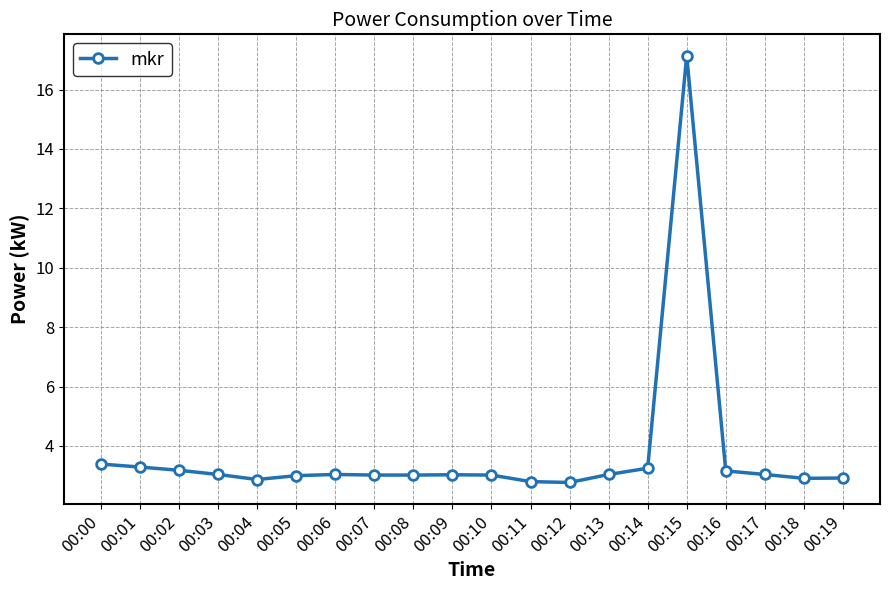

How many distinct data groups are displayed?

1